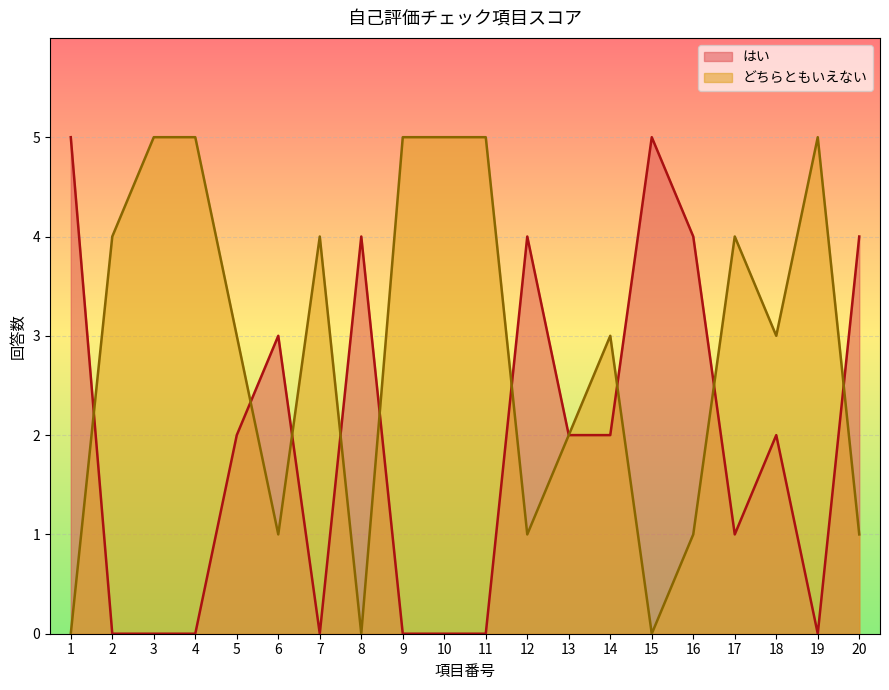

At which category does はい reach its first local peak?

6